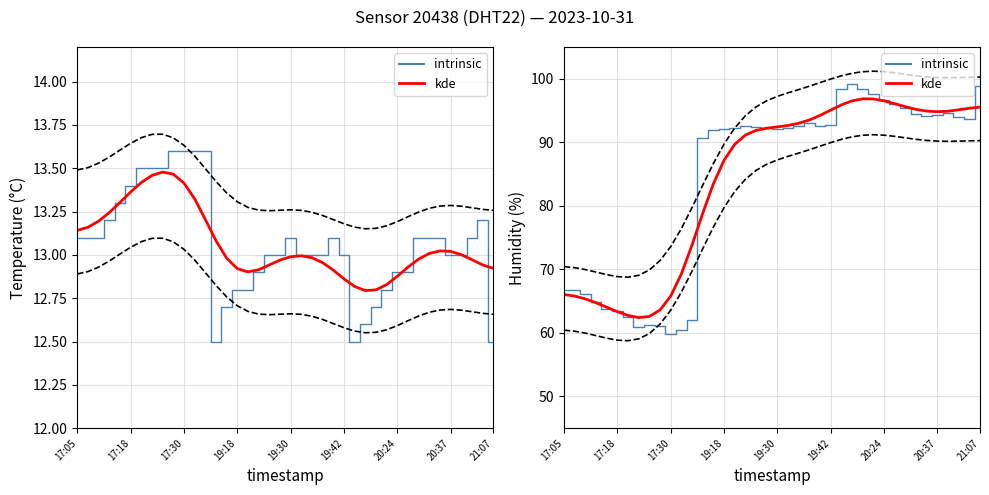

How many interior local peaks does the kde series have?

1